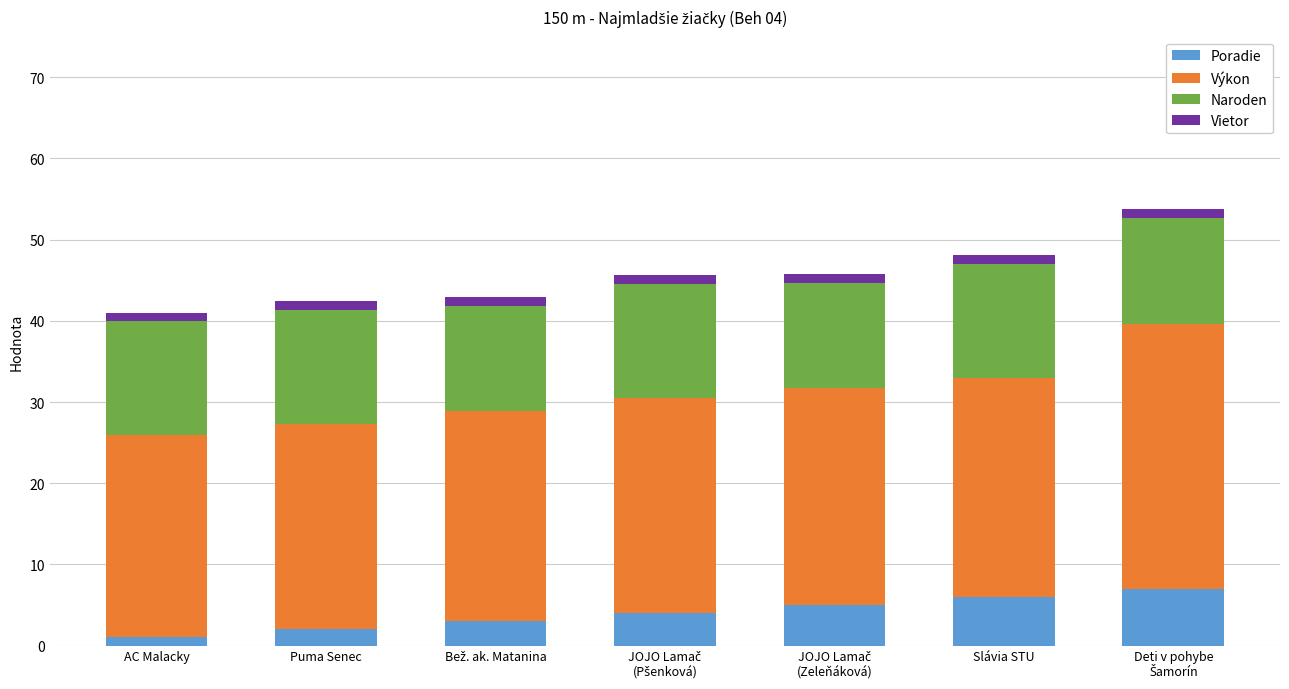

What is the highest value of the Poradie series?

7.0